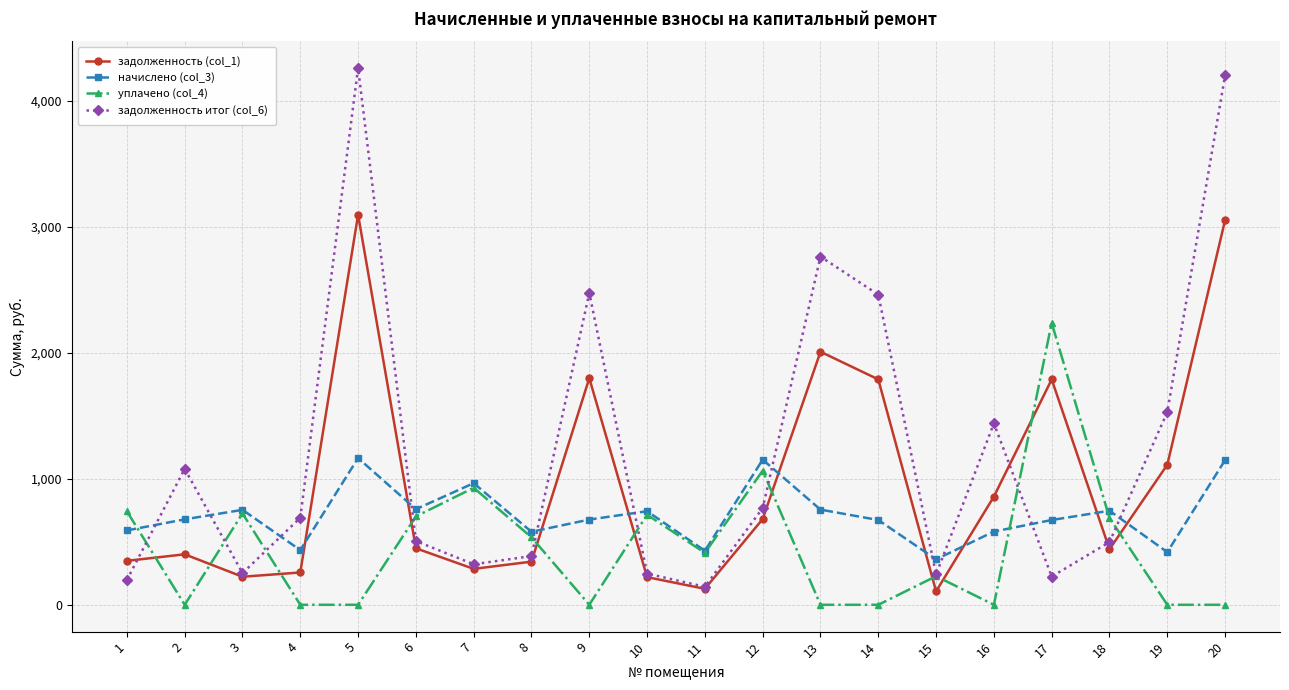

What is the value of the задолженность итог (col_6) point at the 9th from the left?

2474.6